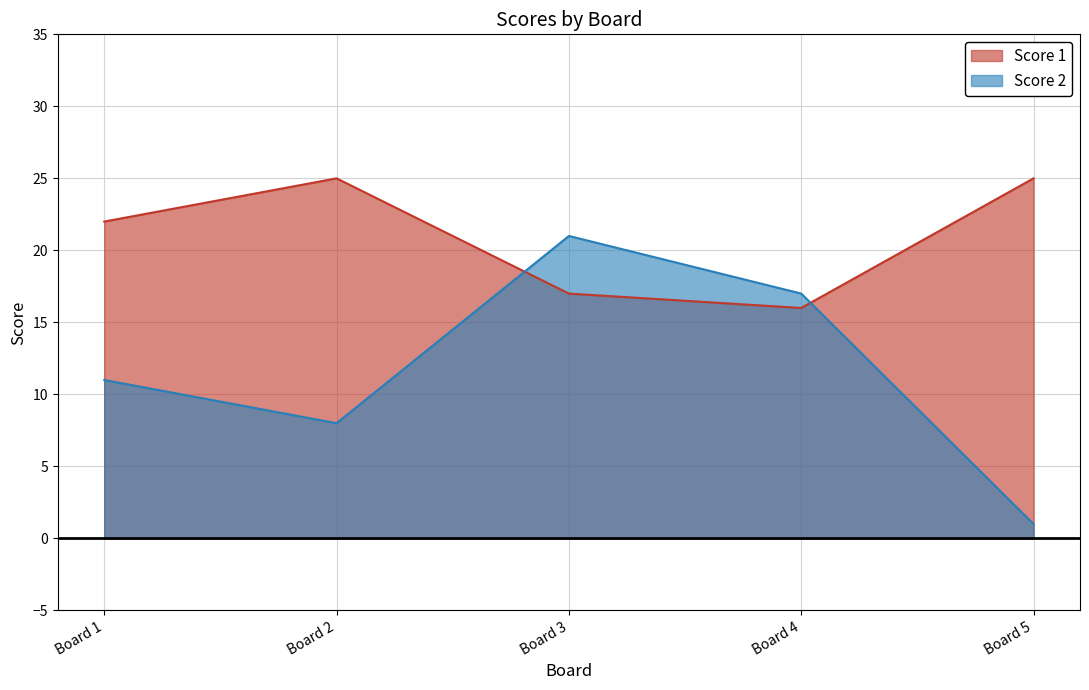

Reading left to right, list all the values displayed in this chart.

Score 1: 22	25	17	16	25
Score 2: 11	8	21	17	1